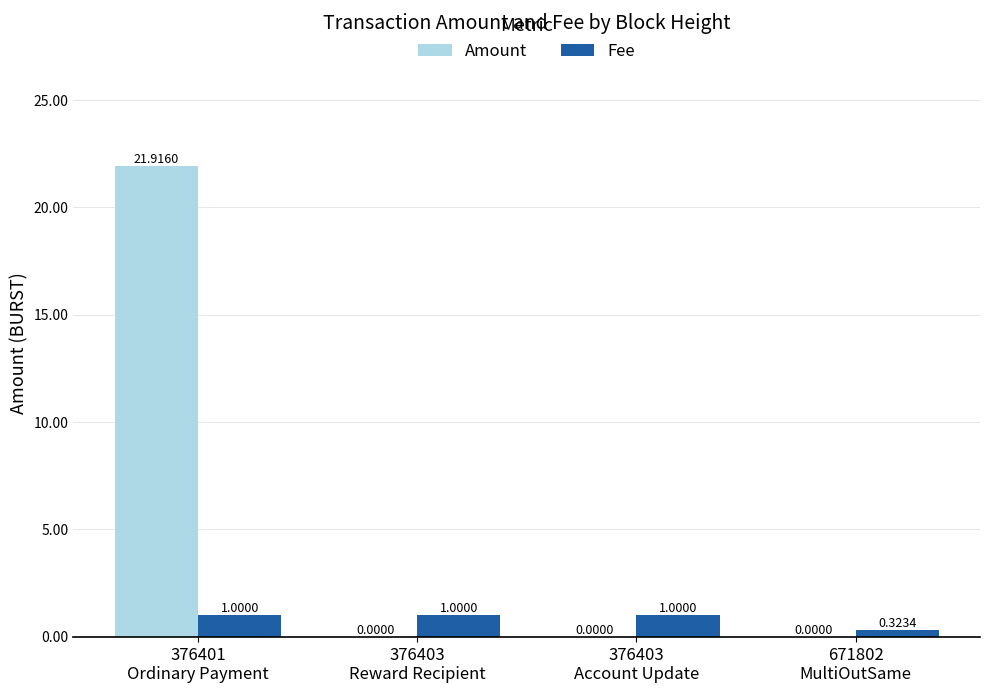

Which series has the largest total across all categories?

Amount